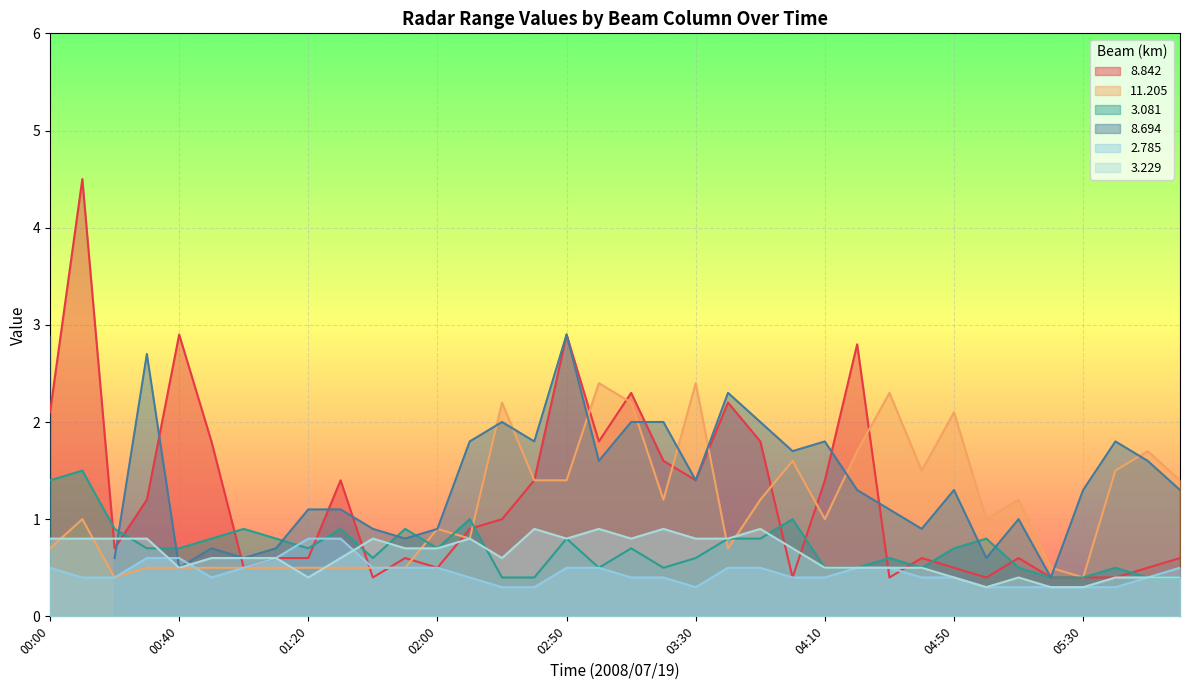

List the labels in order of   2.785 value, smallest first.

02:30, 02:40, 03:30, 05:00, 05:10, 05:20, 05:30, 05:40, 00:10, 00:20, 00:50, 02:20, 03:10, 03:20, 04:00, 04:10, 04:40, 04:50, 05:50, 00:00, 01:00, 01:40, 01:50, 02:00, 02:50, 03:00, 03:40, 03:50, 04:20, 04:30, 06:00, 00:30, 00:40, 01:10, 01:20, 01:30